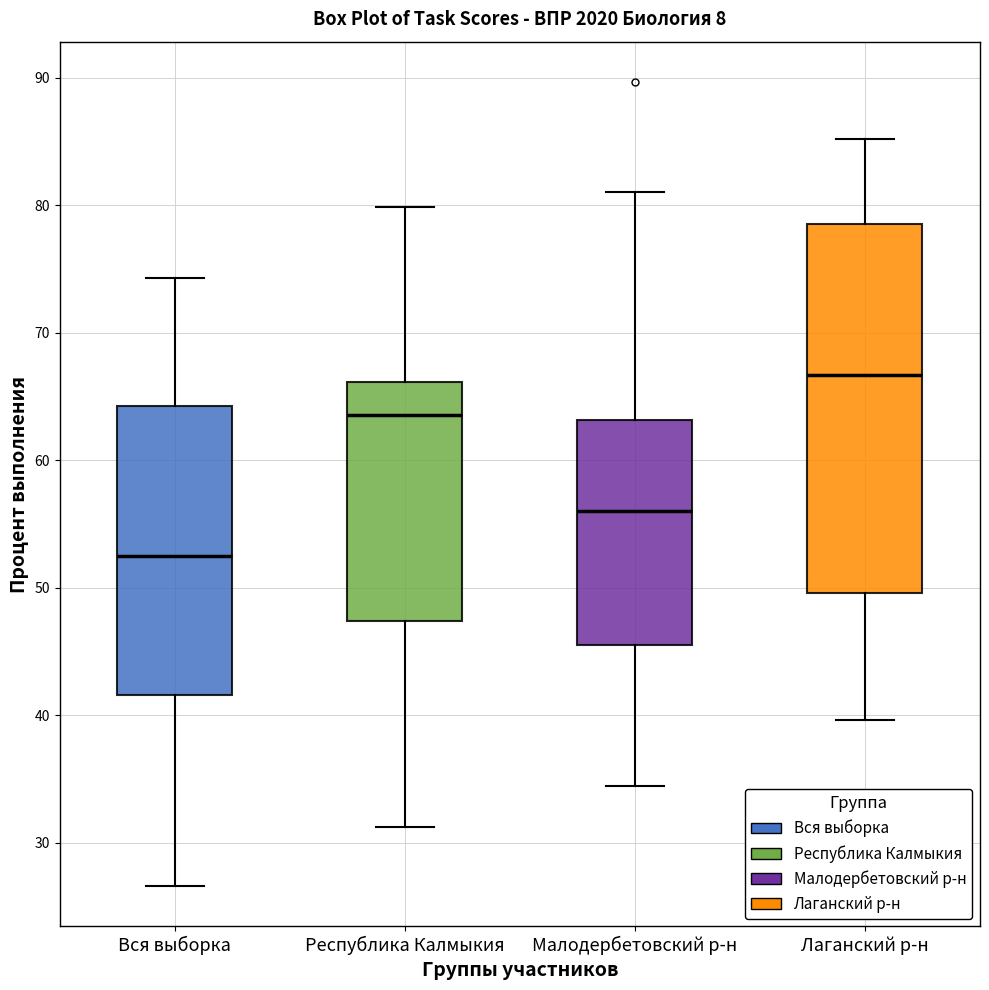

Which box has the highest median line?

Лаганский р-н